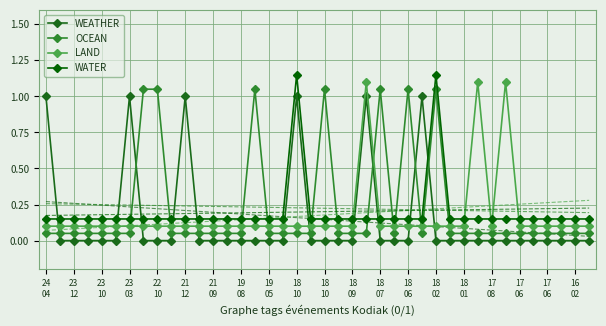

Reading left to right, what are all the values shown in this chart?

WEATHER: 1.0	0.0	0.0	0.0	0.0	0.0	1.0	0.0	0.0	0.0	1.0	0.0	0.0	0.0	0.0	0.0	0.0	0.0	1.0	0.0	0.0	0.0	0.0	1.0	0.0	0.0	0.0	1.0	0.0	0.0	0.0	0.0	0.0	0.0	0.0	0.0	0.0	0.0	0.0	0.0
OCEAN: 0.1	0.1	0.1	0.1	0.1	0.1	0.1	1.1	1.1	0.1	0.1	0.1	0.1	0.1	0.1	1.1	0.1	0.1	0.1	0.1	1.1	0.1	0.1	0.1	1.1	0.1	1.1	0.1	1.1	0.1	0.1	0.1	0.1	0.1	0.1	0.1	0.1	0.1	0.1	0.1
LAND: 0.1	0.1	0.1	0.1	0.1	0.1	0.1	0.1	0.1	0.1	0.1	0.1	0.1	0.1	0.1	0.1	0.1	0.1	0.1	0.1	0.1	0.1	0.1	1.1	0.1	0.1	0.1	0.1	0.1	0.1	0.1	1.1	0.1	1.1	0.1	0.1	0.1	0.1	0.1	0.1
WATER: 0.2	0.2	0.2	0.2	0.2	0.2	0.2	0.2	0.2	0.2	0.2	0.2	0.2	0.2	0.2	0.2	0.2	0.2	1.1	0.2	0.2	0.2	0.2	0.2	0.2	0.2	0.2	0.2	1.1	0.2	0.2	0.2	0.2	0.2	0.2	0.2	0.2	0.2	0.2	0.2